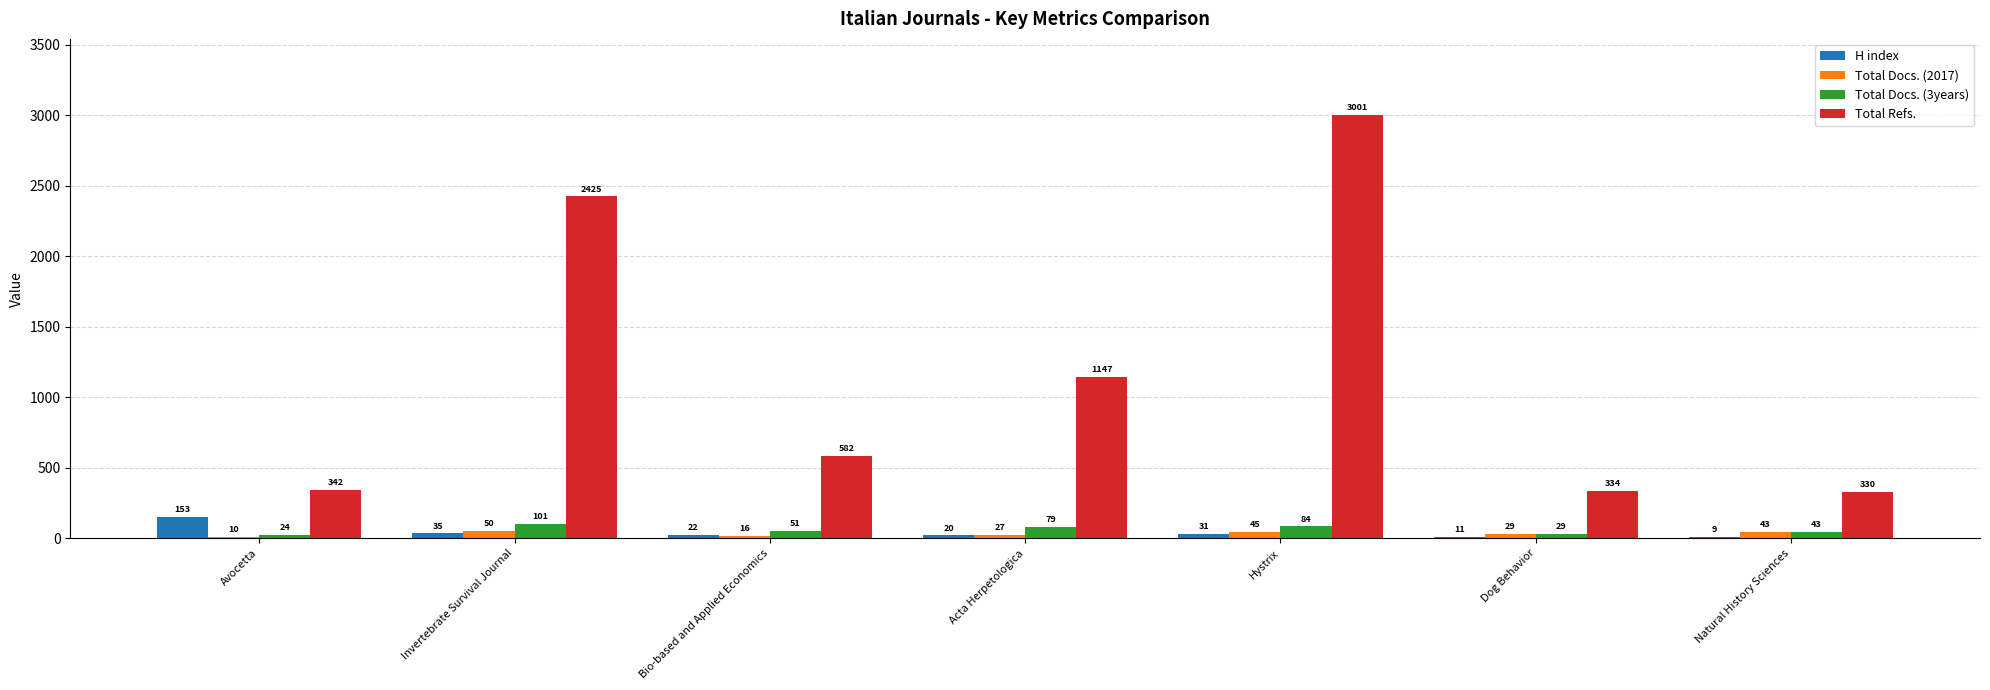

The Total Docs. (3years) series shows 24 at Avocetta. True or false?

True